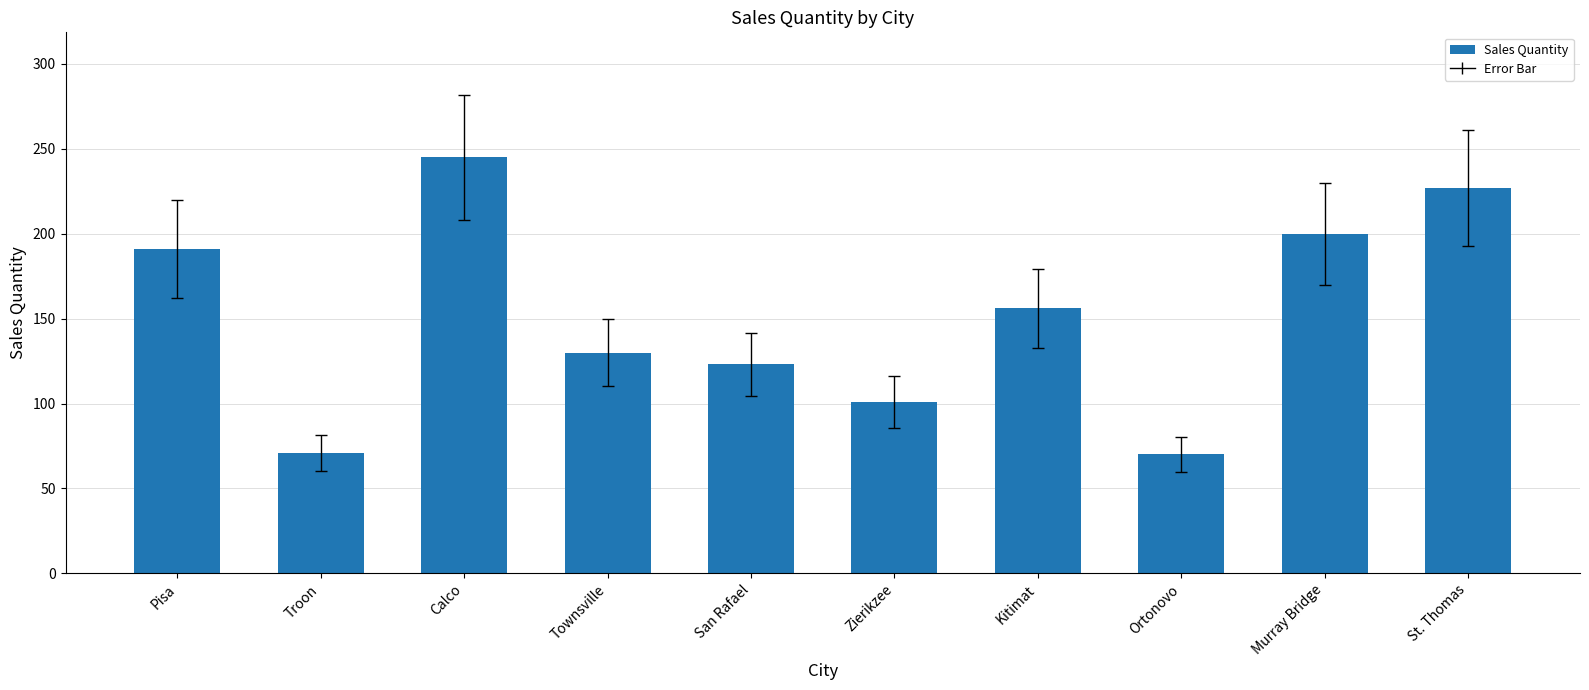

How many bars are there in total?

10